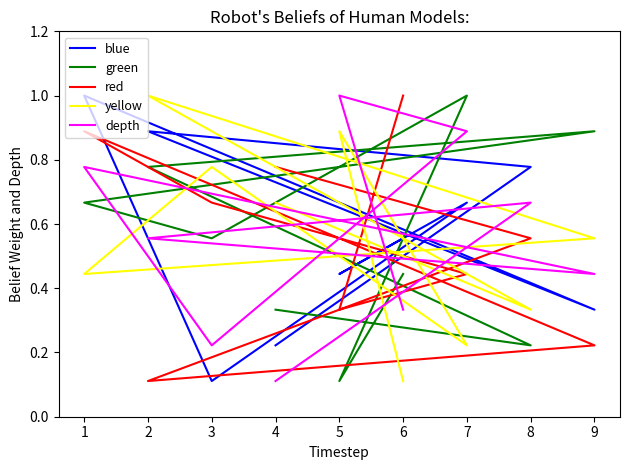

What are all the series names shown in the legend?

blue, green, red, yellow, depth